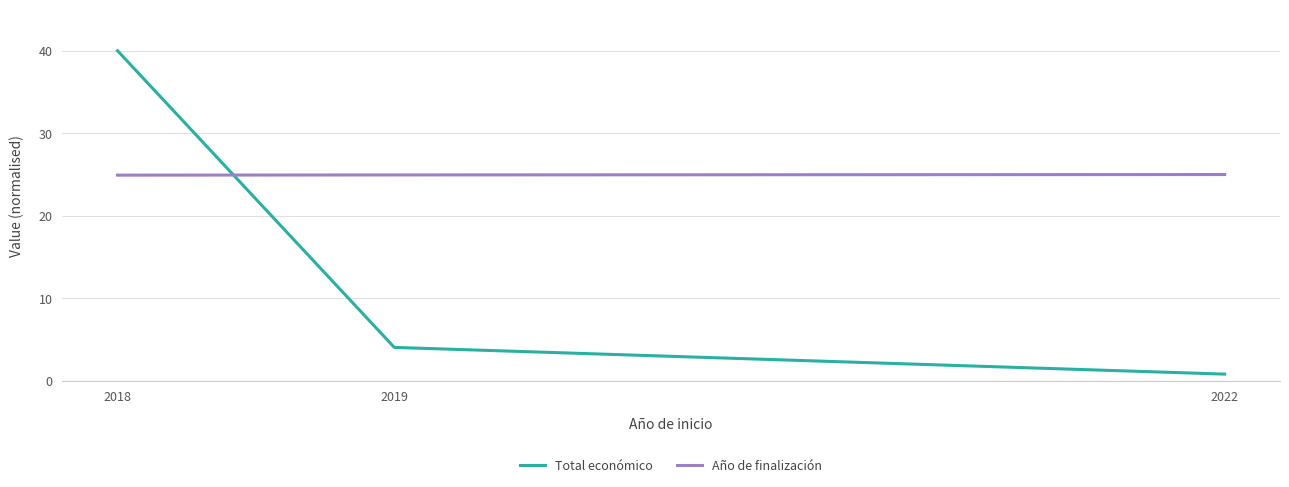

What is the sum of all Total económico values?

44.9